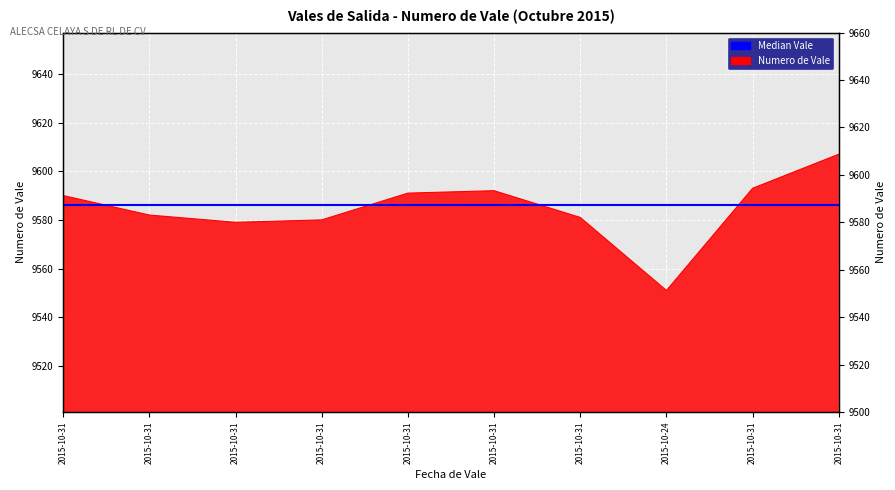

What is the label of the 3rd point from the right?

2015-10-24